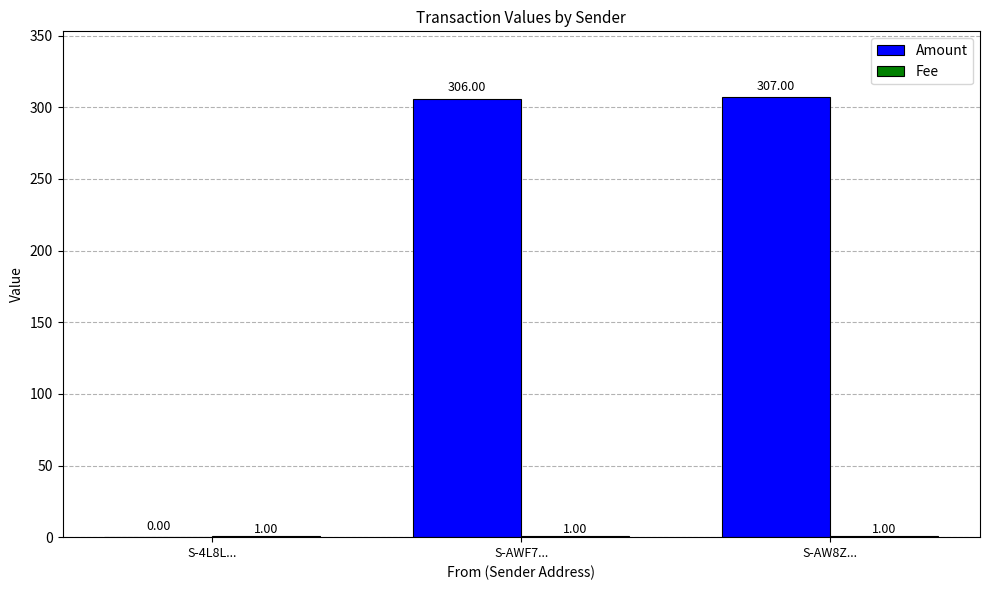

At which category is the sum across all series the highest?

S-AW8Z...